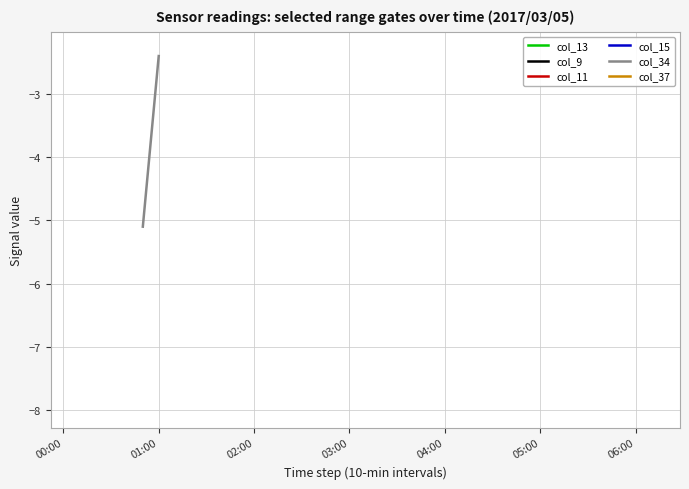

List the series in order of their peak value, lowest first.

col_13, col_9, col_11, col_15, col_34, col_37